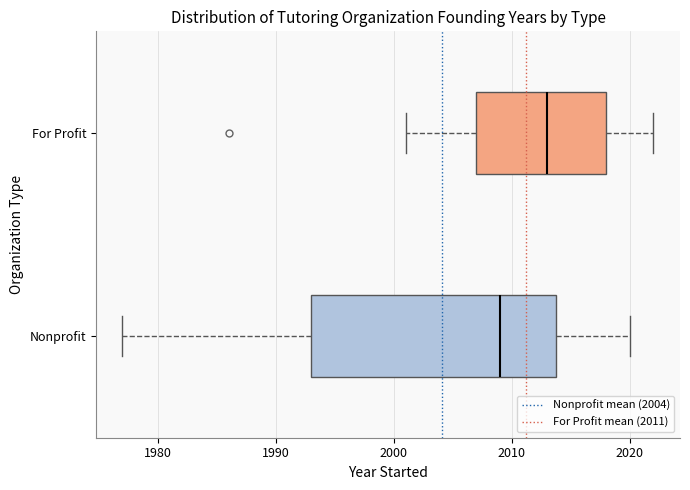

Which box has the furthest to the right median line?

For Profit